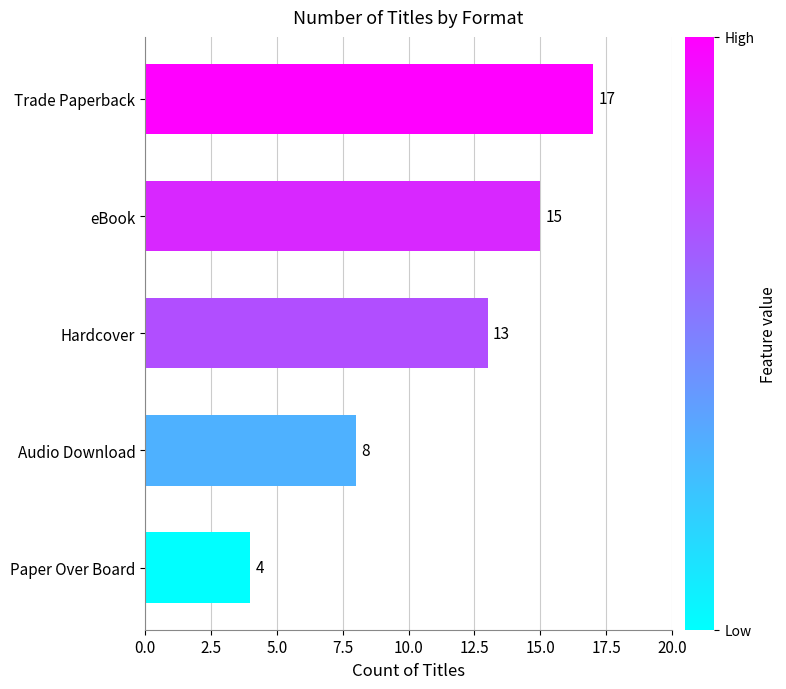

List the labels in order of value, smallest first.

Paper Over Board, Audio Download, Hardcover, eBook, Trade Paperback